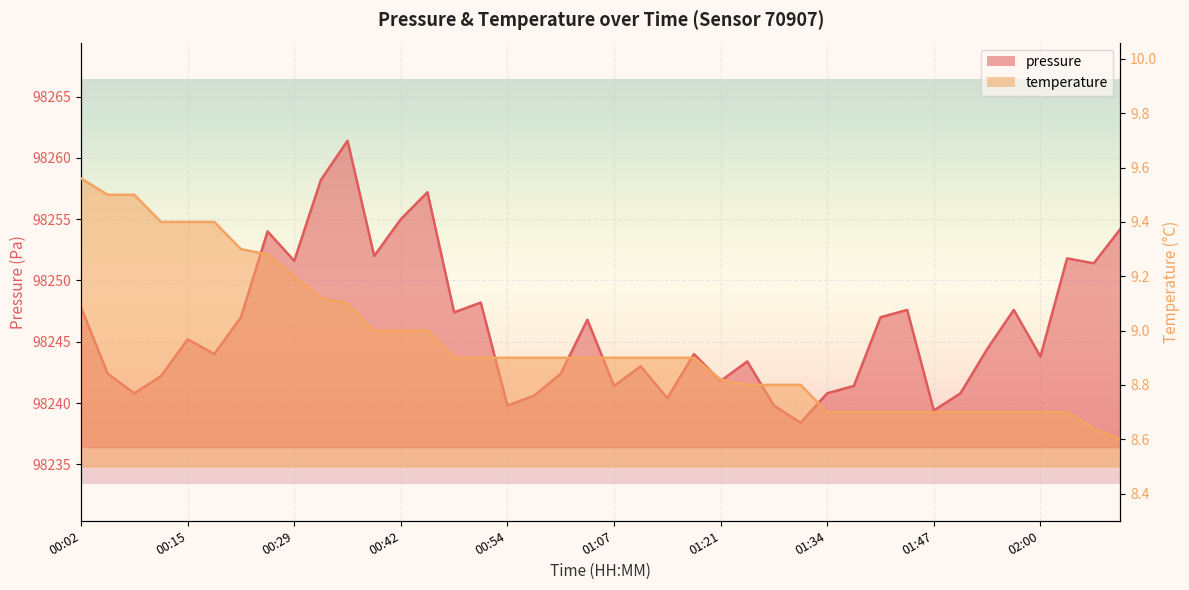

Which category has the lowest value in the temperature series?

02:10